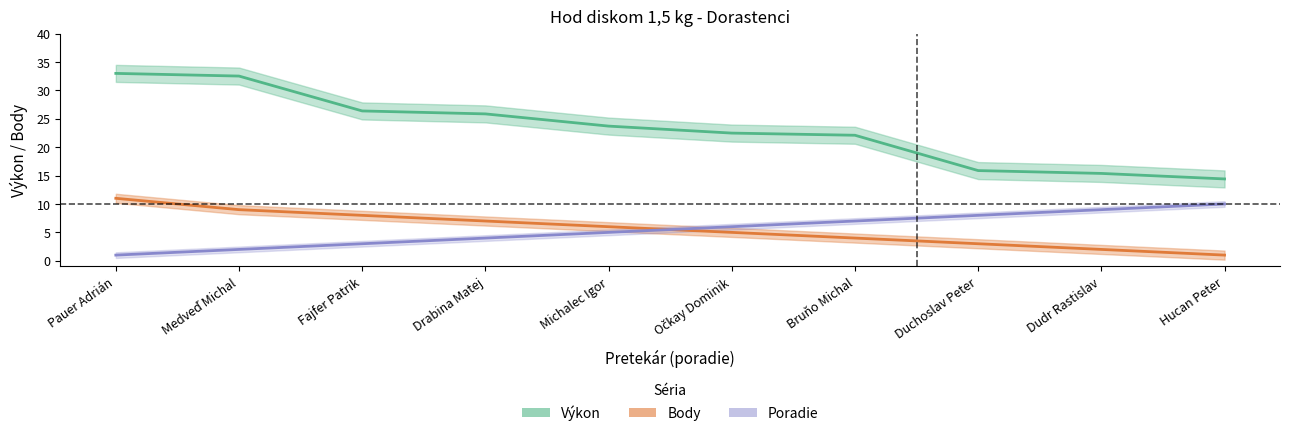

Reading left to right, list all the values displayed in this chart.

Výkon: 33.0	32.5	26.4	25.9	23.7	22.5	22.1	15.9	15.4	14.4
Body: 11.0	9.0	8.0	7.0	6.0	5.0	4.0	3.0	2.0	1.0
Poradie: 1.0	2.0	3.0	4.0	5.0	6.0	7.0	8.0	9.0	10.0